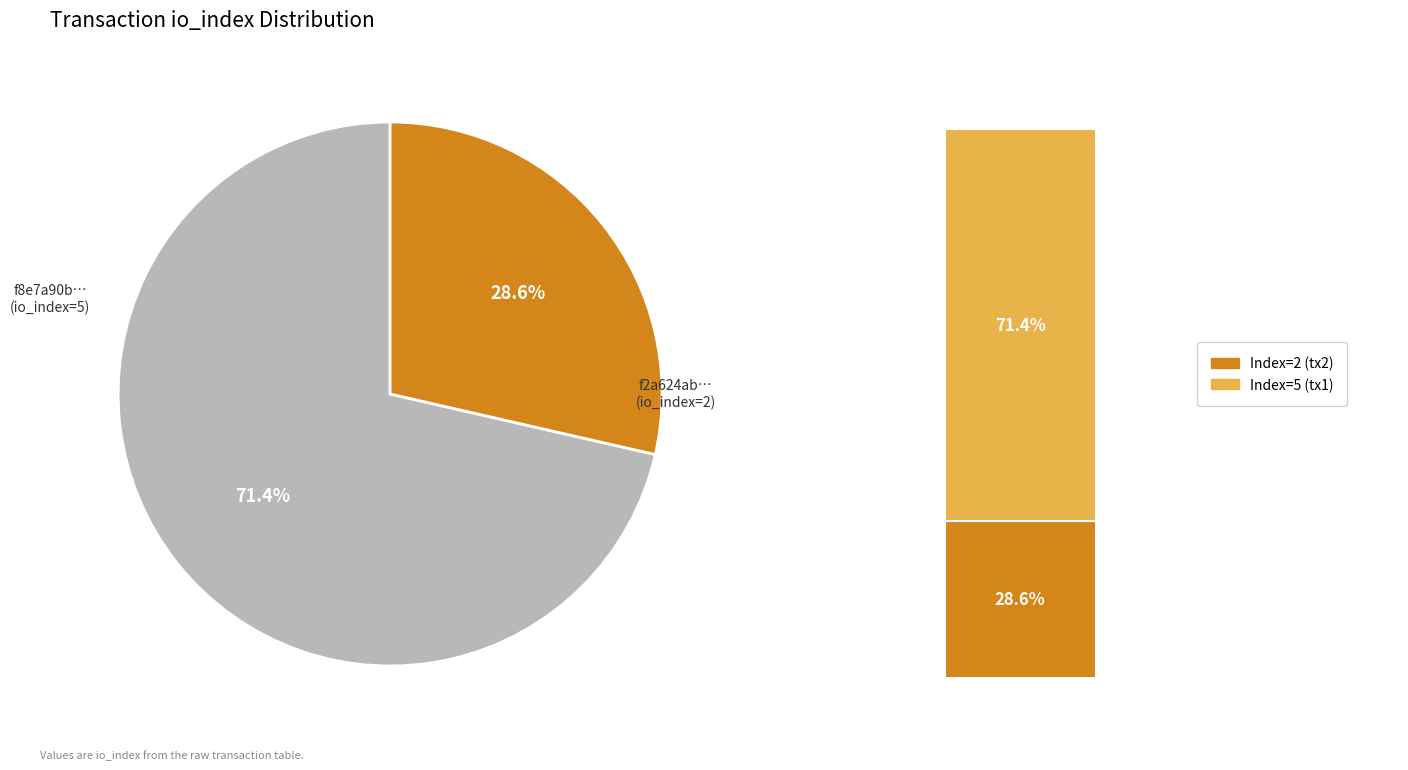

Which has a higher value, tx_hash_1 (io_index=5) or tx_hash_2 (io_index=2)?

tx_hash_1 (io_index=5)